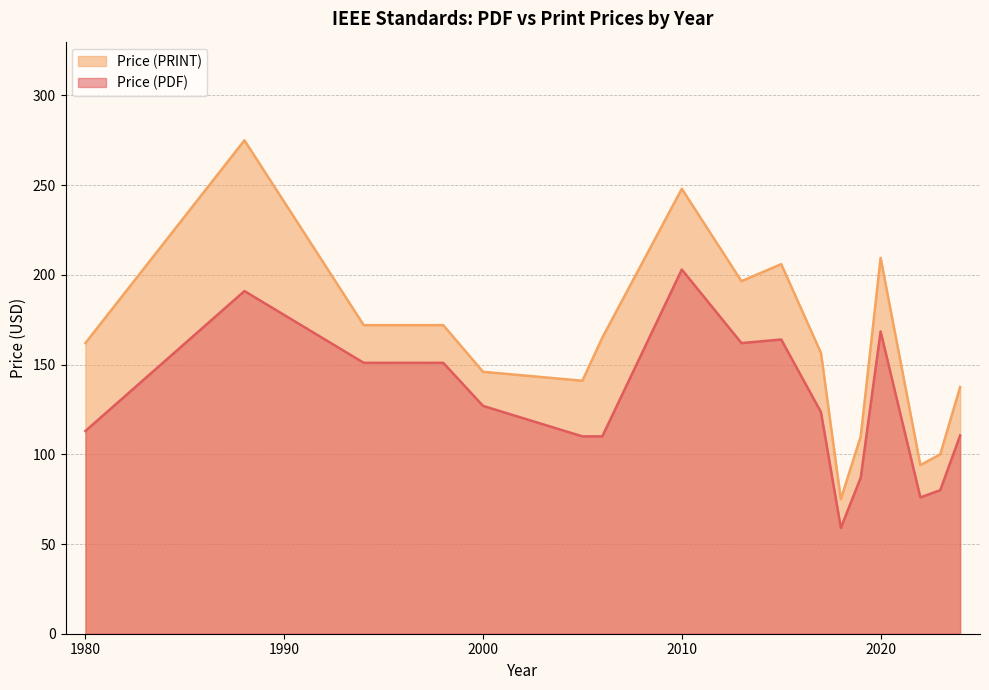

At which label is Price (PDF) closest to 131?

2000